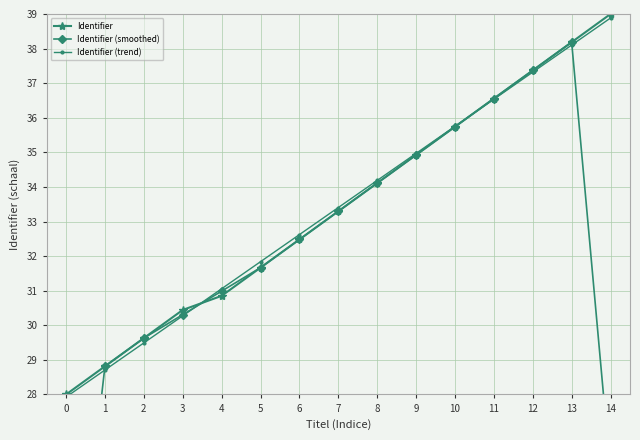

True or false: Identifier and Identifier (trend) intersect in this chart.

True